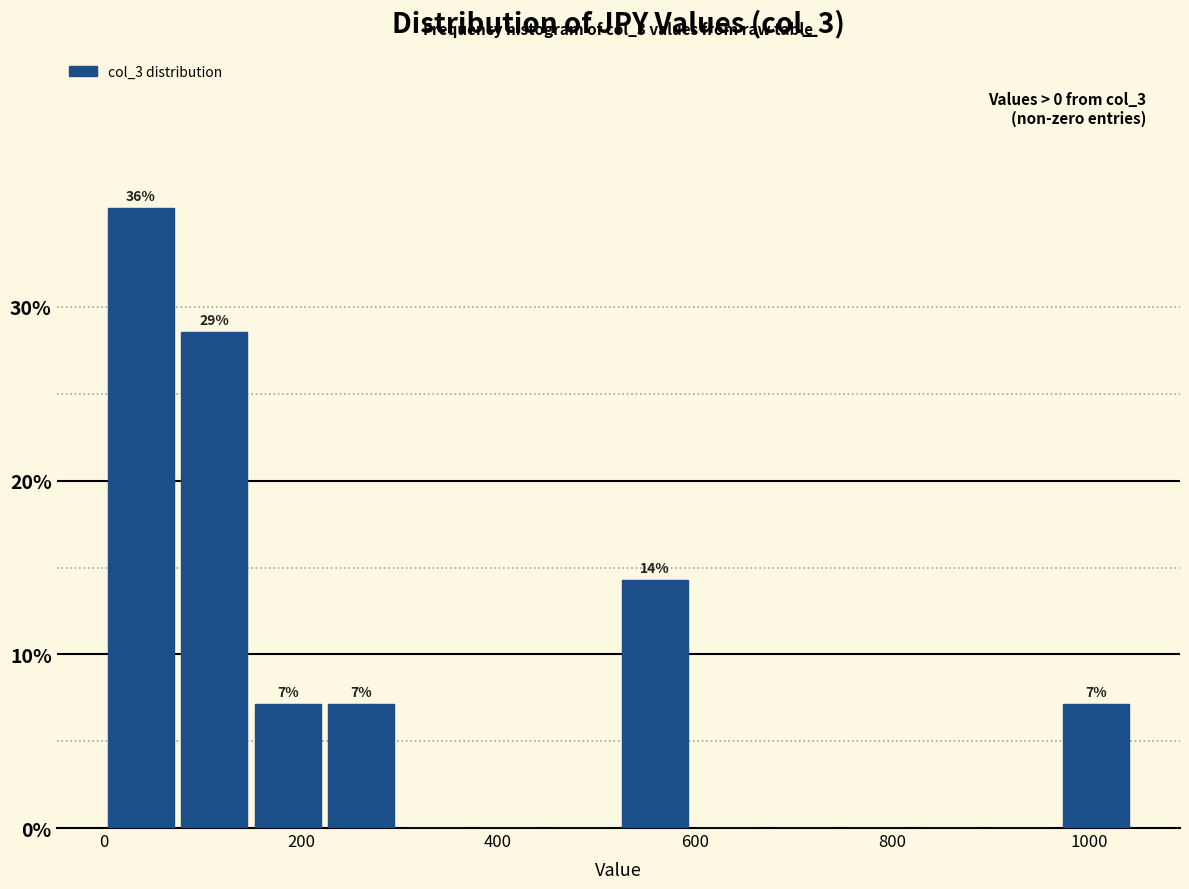

Read against the x-axis, roughly where is the centre of the tallest bar?

40